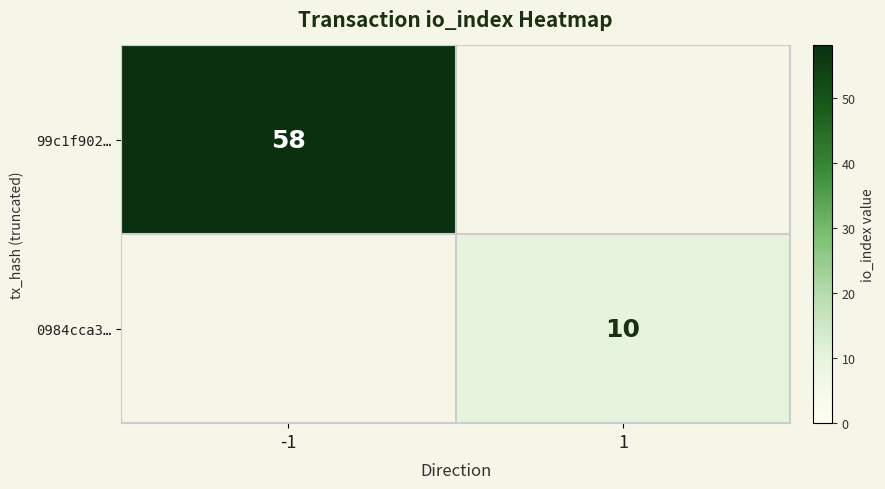

Is the value of 99c1f902… at -1 greater than the value of 0984cca3… at 1?

Yes